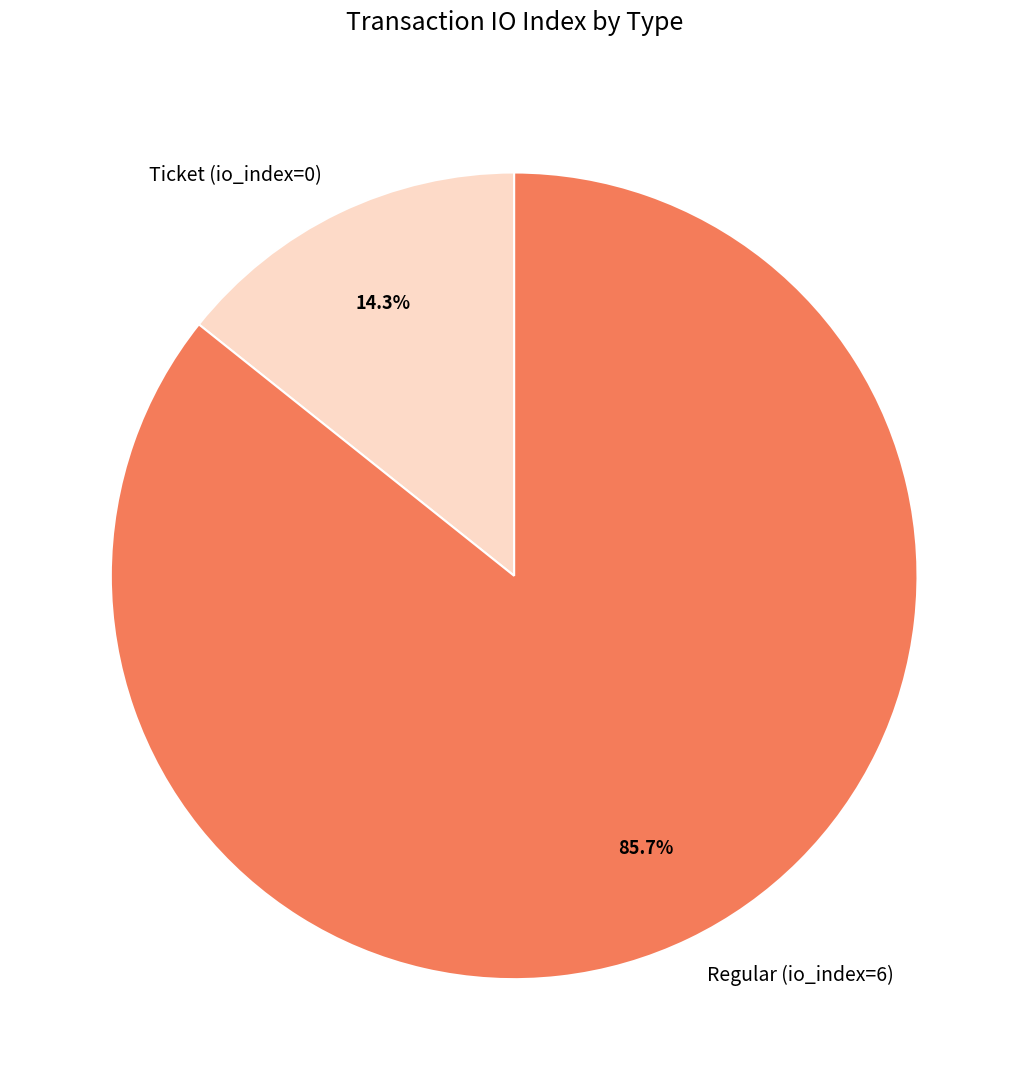

Rank the categories by value from lowest to highest.

Ticket, Regular